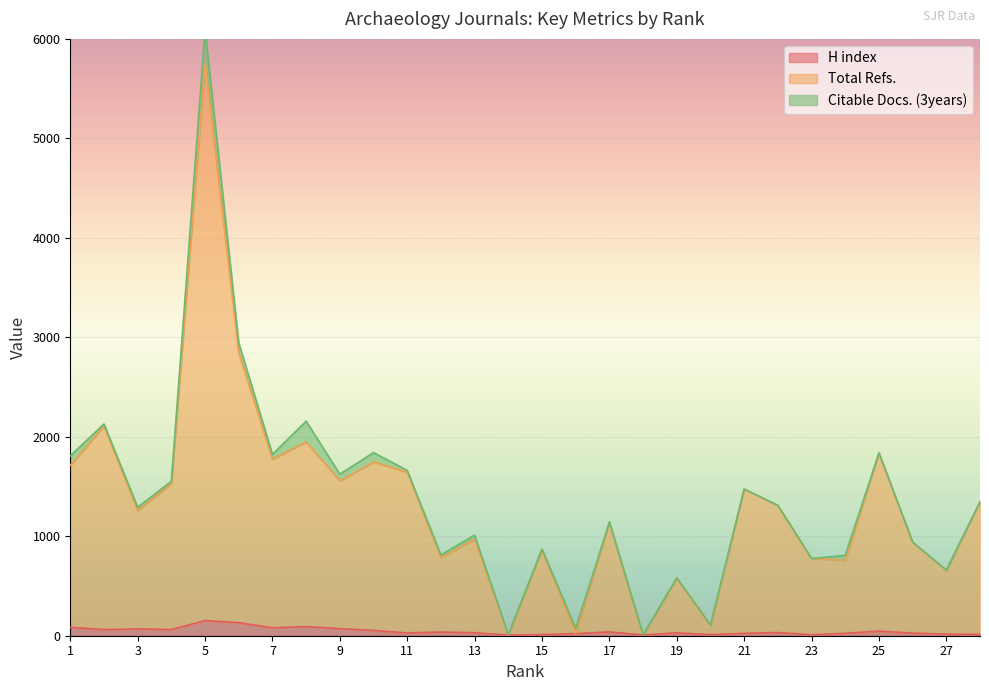

True or false: H index and Total Refs. intersect in this chart.

False